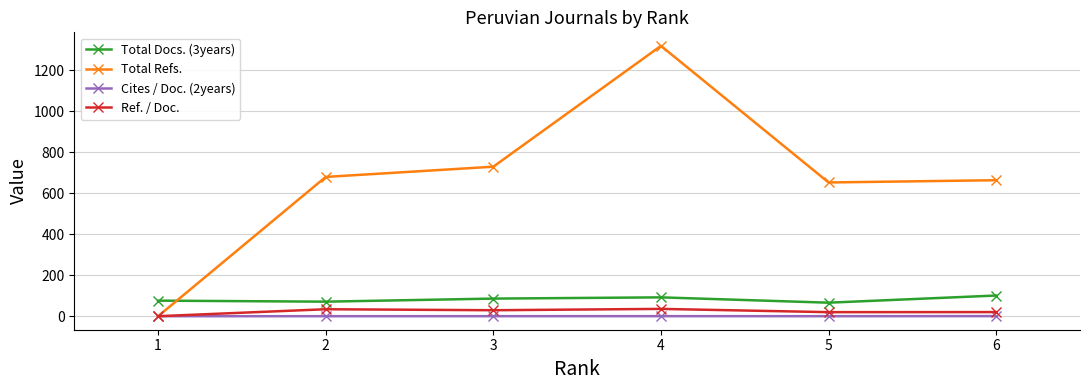

What are all the series names shown in the legend?

Total Docs. (3years), Total Refs., Cites / Doc. (2years), Ref. / Doc.